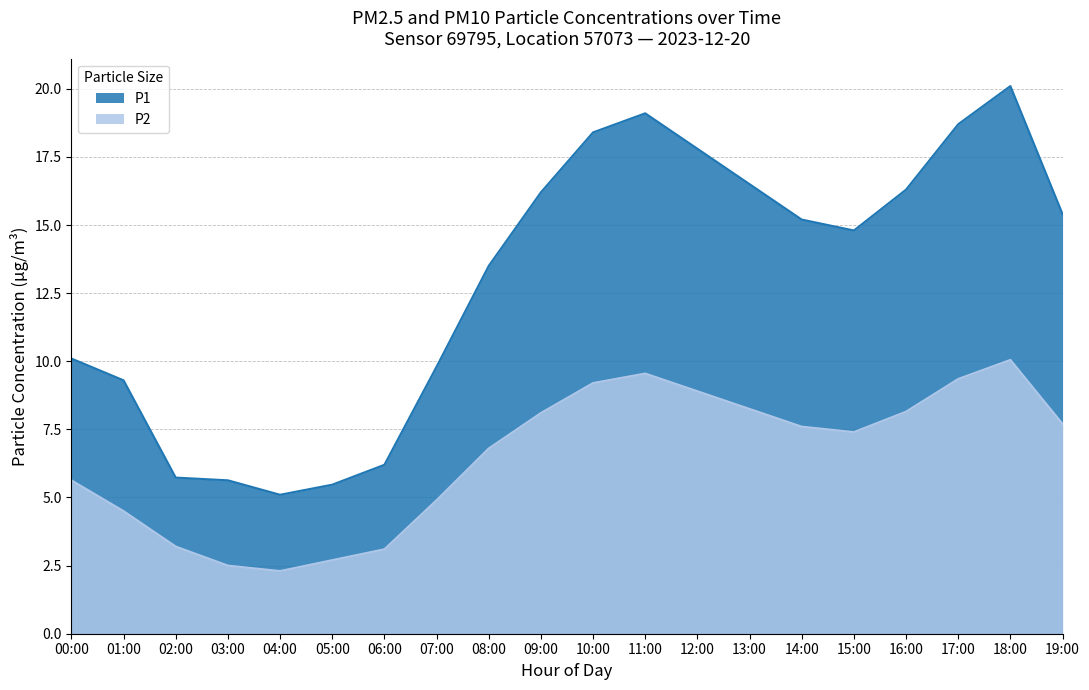

Which series has the widest spread of values?

P1